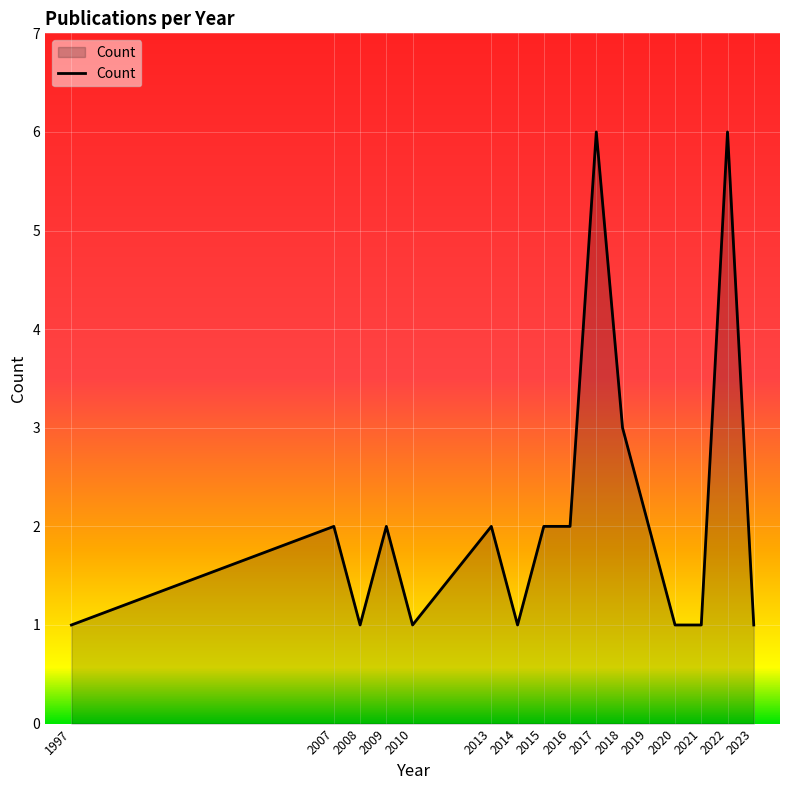

What is the difference between the values at 2013 and 2021?

1